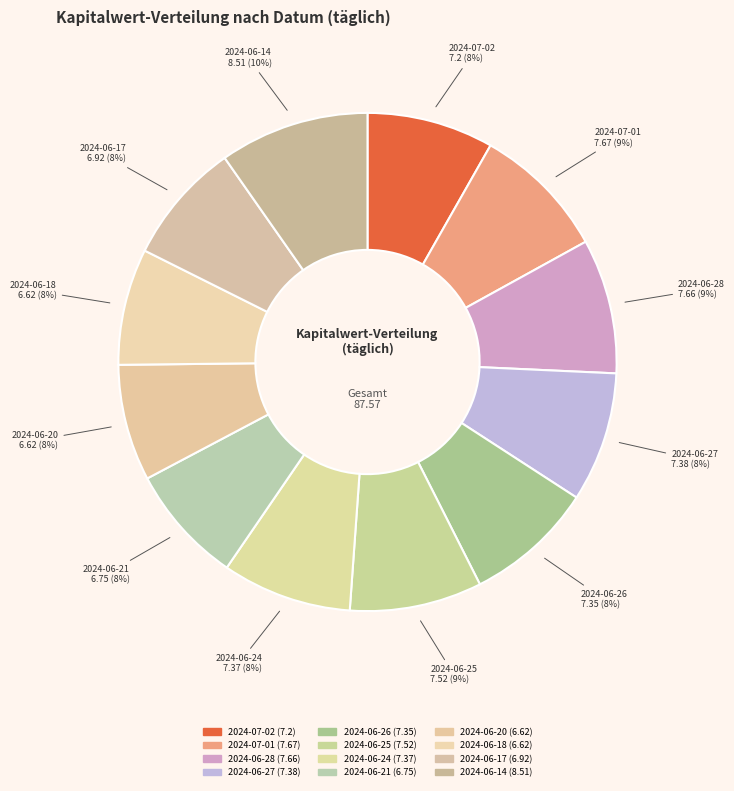

What percentage do 2024-06-26 and 2024-06-24 together represent?

16.8%